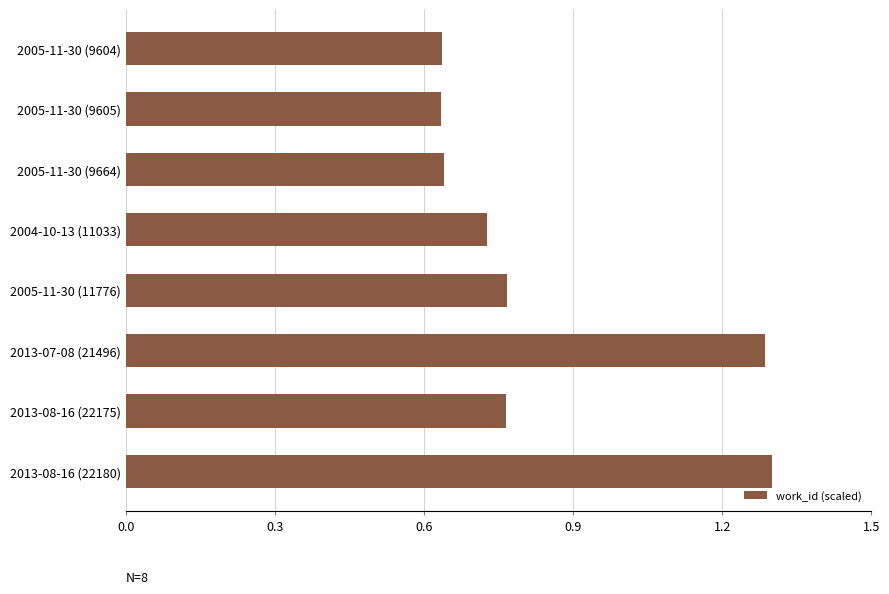

What is the label of the 6th bar from the bottom?

2005-11-30 (9664)